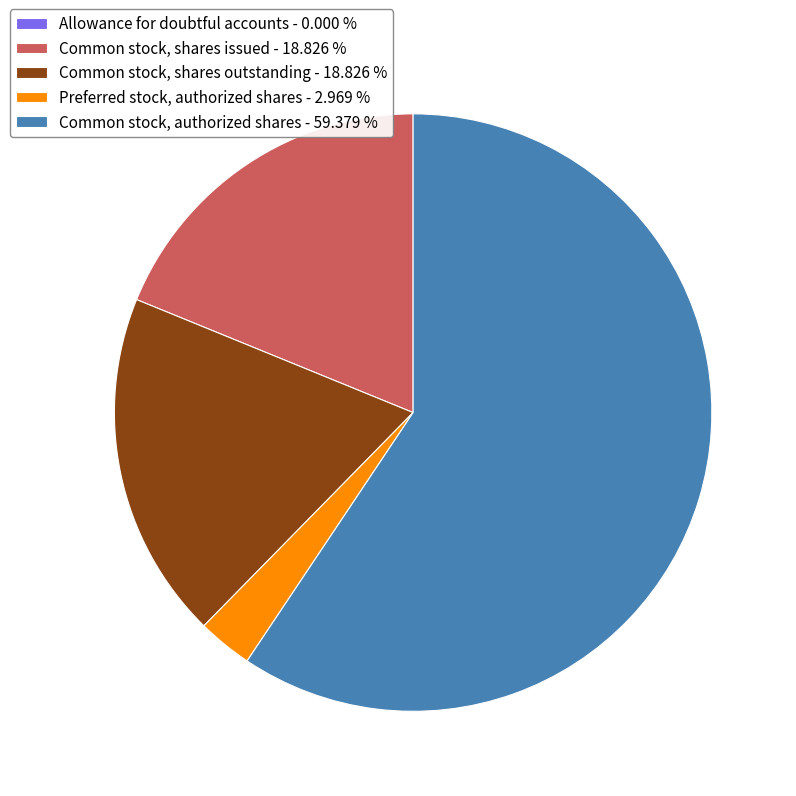

Approximately how many times larger is the value at Common stock, shares outstanding - 18.826 % compared to Common stock, authorized shares - 59.379 %?

0.3